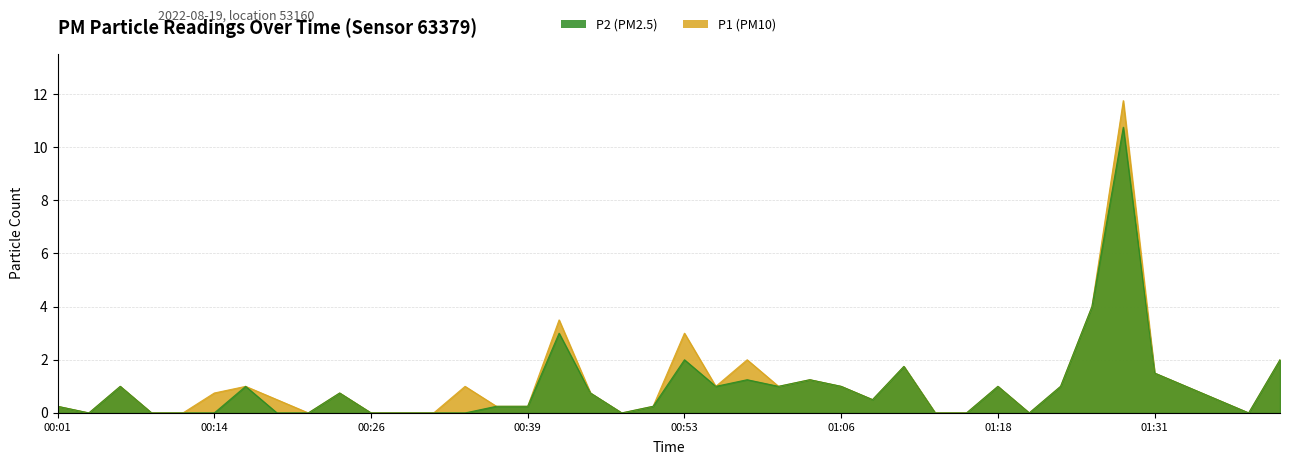

How many data points does each series have?

40